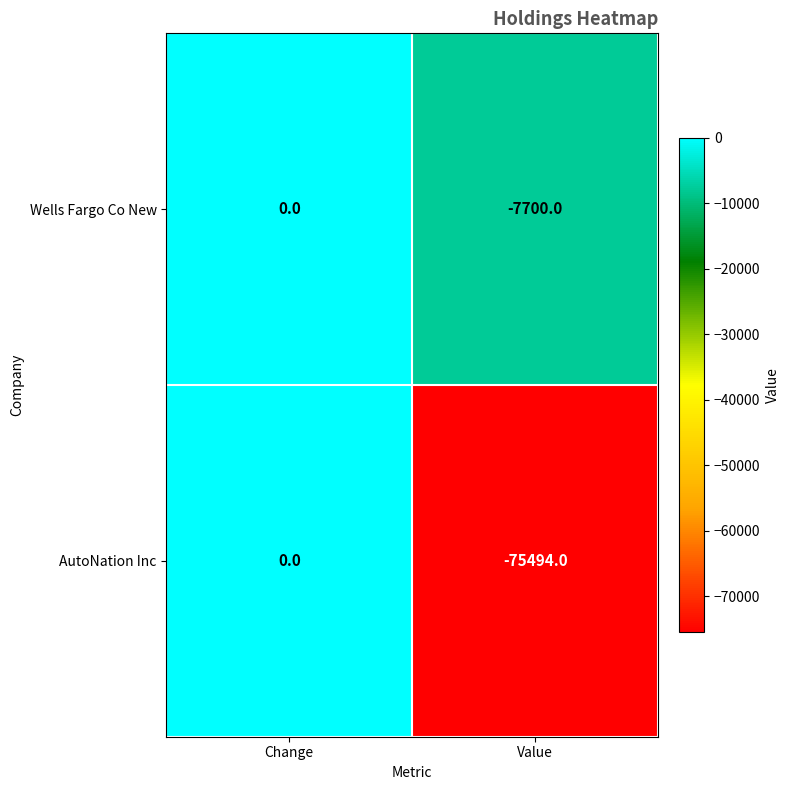

List the series in order of their overall mean, lowest first.

AutoNation Inc, Wells Fargo Co New